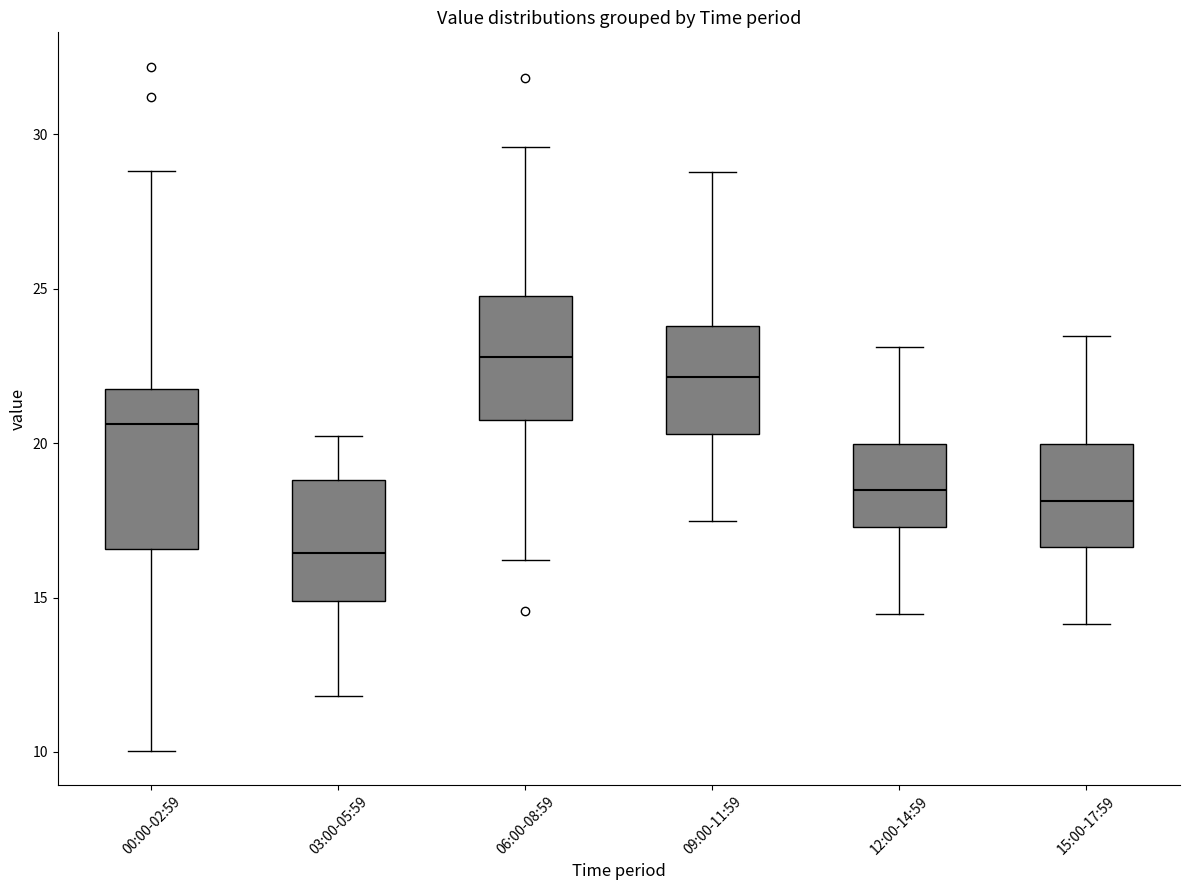

Which box has the lowest median line?

03:00-05:59